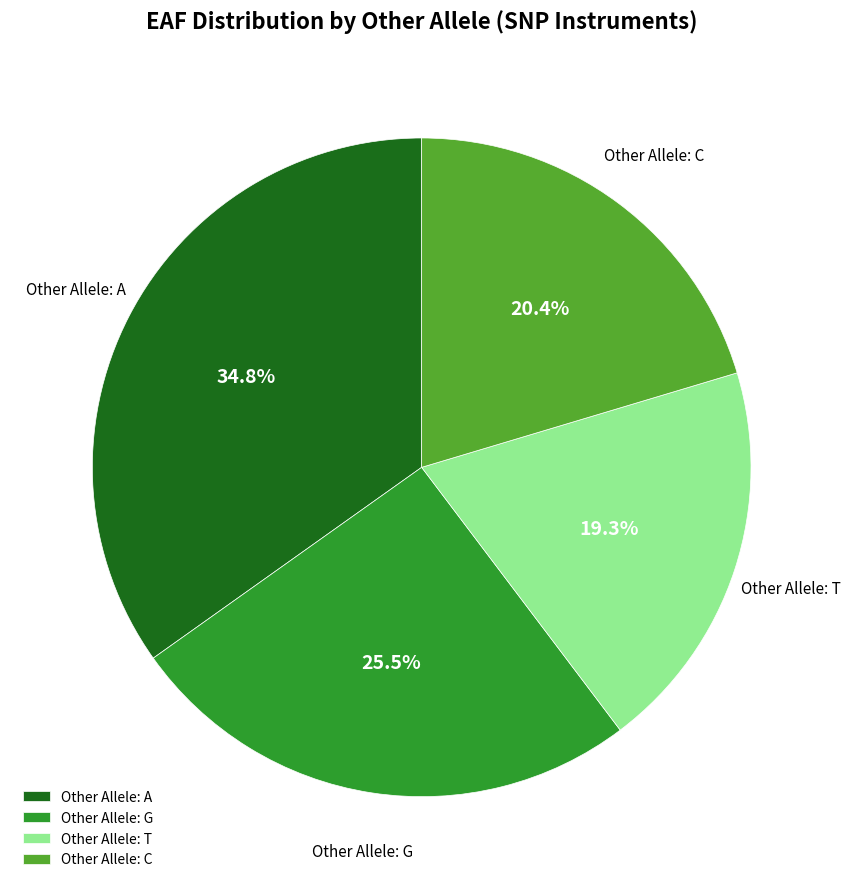

Does Other Allele: T represent more than half of the total?

No